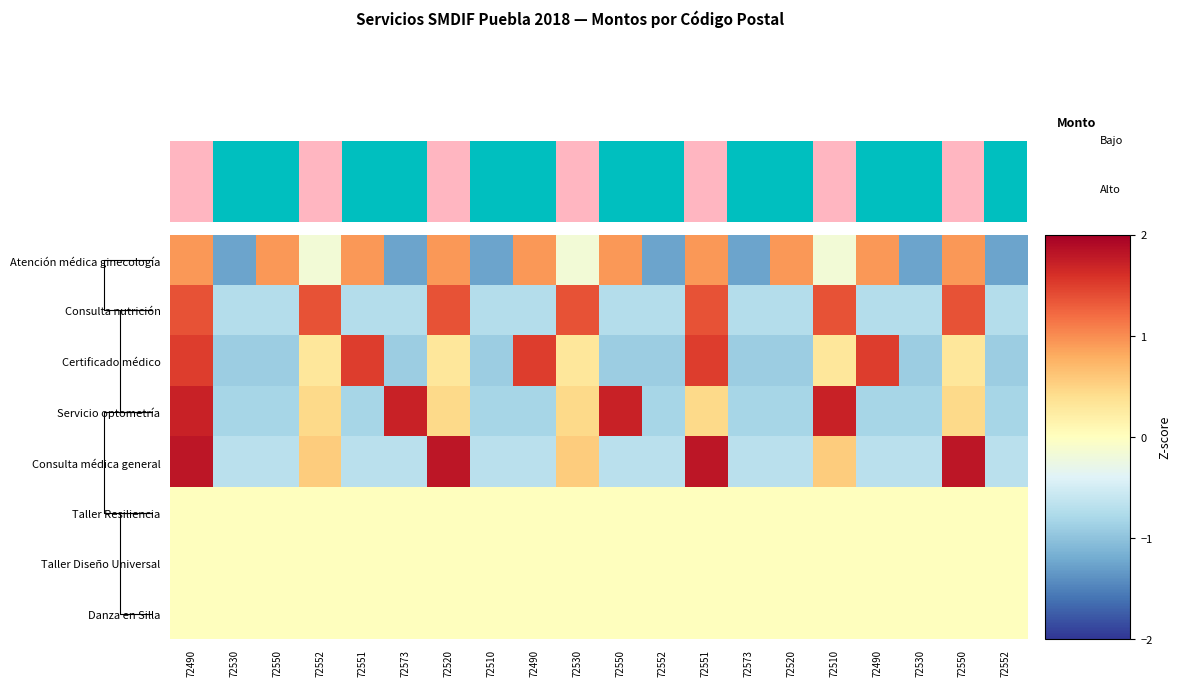

Reading left to right, extract all data points from this chart.

Atención médica ginecología: 72490=0.9	72530=-1.3	72550=0.9	72552=-0.2	72551=0.9	72573=-1.3	72520=0.9	72510=-1.3	72490=0.9	72530=-0.2	72550=0.9	72552=-1.3	72551=0.9	72573=-1.3	72520=0.9	72510=-0.2	72490=0.9	72530=-1.3	72550=0.9	72552=-1.3
Consulta nutrición: 72490=1.4	72530=-0.7	72550=-0.7	72552=1.4	72551=-0.7	72573=-0.7	72520=1.4	72510=-0.7	72490=-0.7	72530=1.4	72550=-0.7	72552=-0.7	72551=1.4	72573=-0.7	72520=-0.7	72510=1.4	72490=-0.7	72530=-0.7	72550=1.4	72552=-0.7
Certificado médico: 72490=1.5	72530=-0.9	72550=-0.9	72552=0.3	72551=1.5	72573=-0.9	72520=0.3	72510=-0.9	72490=1.5	72530=0.3	72550=-0.9	72552=-0.9	72551=1.5	72573=-0.9	72520=-0.9	72510=0.3	72490=1.5	72530=-0.9	72550=0.3	72552=-0.9
Servicio optometría: 72490=1.7	72530=-0.8	72550=-0.8	72552=0.4	72551=-0.8	72573=1.7	72520=0.4	72510=-0.8	72490=-0.8	72530=0.4	72550=1.7	72552=-0.8	72551=0.4	72573=-0.8	72520=-0.8	72510=1.7	72490=-0.8	72530=-0.8	72550=0.4	72552=-0.8
Consulta médica general: 72490=1.8	72530=-0.7	72550=-0.7	72552=0.6	72551=-0.7	72573=-0.7	72520=1.8	72510=-0.7	72490=-0.7	72530=0.6	72550=-0.7	72552=-0.7	72551=1.8	72573=-0.7	72520=-0.7	72510=0.6	72490=-0.7	72530=-0.7	72550=1.8	72552=-0.7
Taller Resiliencia: 72490=0.0	72530=0.0	72550=0.0	72552=0.0	72551=0.0	72573=0.0	72520=0.0	72510=0.0	72490=0.0	72530=0.0	72550=0.0	72552=0.0	72551=0.0	72573=0.0	72520=0.0	72510=0.0	72490=0.0	72530=0.0	72550=0.0	72552=0.0
Taller Diseño Universal: 72490=0.0	72530=0.0	72550=0.0	72552=0.0	72551=0.0	72573=0.0	72520=0.0	72510=0.0	72490=0.0	72530=0.0	72550=0.0	72552=0.0	72551=0.0	72573=0.0	72520=0.0	72510=0.0	72490=0.0	72530=0.0	72550=0.0	72552=0.0
Danza en Silla: 72490=0.0	72530=0.0	72550=0.0	72552=0.0	72551=0.0	72573=0.0	72520=0.0	72510=0.0	72490=0.0	72530=0.0	72550=0.0	72552=0.0	72551=0.0	72573=0.0	72520=0.0	72510=0.0	72490=0.0	72530=0.0	72550=0.0	72552=0.0